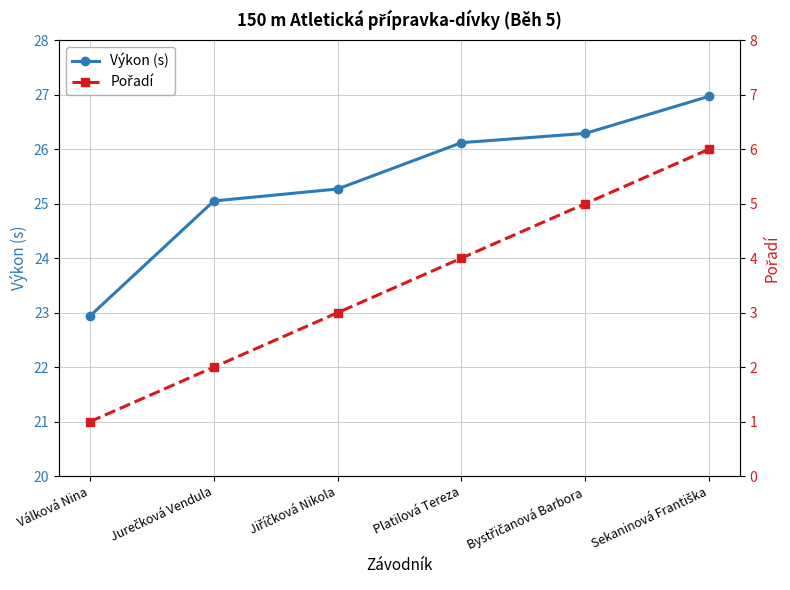

Where does the Pořadí series first go above 4?

Bystřičanová Barbora